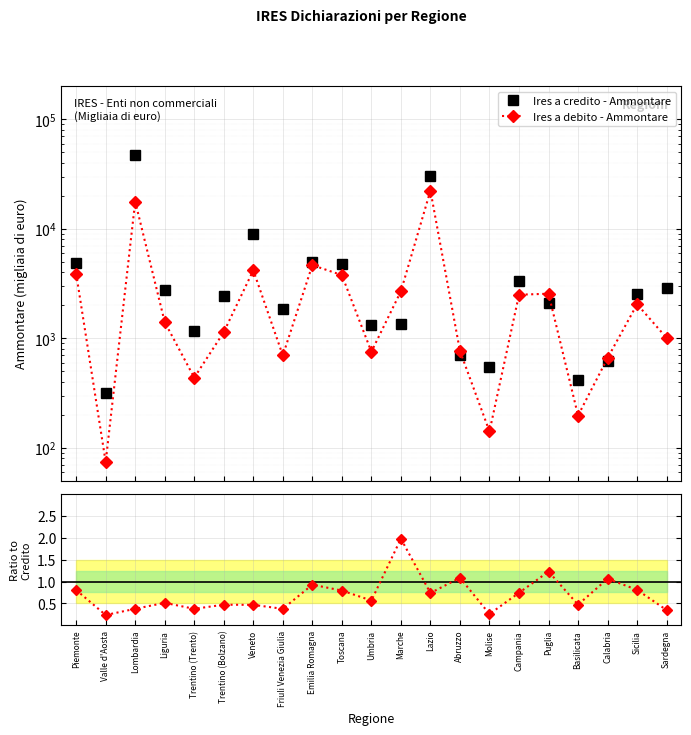

Reading left to right, transcribe all the data shown in this chart.

Ires a credito - Ammontare: Piemonte=4840.0	Valle d'Aosta=314.0	Lombardia=47026.0	Liguria=2736.0	Trentino (Trento)=1160.0	Trentino (Bolzano)=2418.0	Veneto=8935.0	Friuli Venezia Giulia=1852.0	Emilia Romagna=5017.0	Toscana=4759.0	Umbria=1330.0	Marche=1361.0	Lazio=30244.0	Abruzzo=705.0	Molise=547.0	Campania=3365.0	Puglia=2082.0	Basilicata=418.0	Calabria=621.0	Sicilia=2527.0	Sardegna=2894.0
Ires a debito - Ammontare: Piemonte=3897.0	Valle d'Aosta=74.0	Lombardia=17734.0	Liguria=1404.0	Trentino (Trento)=437.0	Trentino (Bolzano)=1138.0	Veneto=4176.0	Friuli Venezia Giulia=697.0	Emilia Romagna=4654.0	Toscana=3776.0	Umbria=753.0	Marche=2689.0	Lazio=22316.0	Abruzzo=765.0	Molise=141.0	Campania=2499.0	Puglia=2553.0	Basilicata=197.0	Calabria=660.0	Sicilia=2046.0	Sardegna=1007.0
Ratio debito/credito: Piemonte=0.8	Valle d'Aosta=0.2	Lombardia=0.4	Liguria=0.5	Trentino (Trento)=0.4	Trentino (Bolzano)=0.5	Veneto=0.5	Friuli Venezia Giulia=0.4	Emilia Romagna=0.9	Toscana=0.8	Umbria=0.6	Marche=2.0	Lazio=0.7	Abruzzo=1.1	Molise=0.3	Campania=0.7	Puglia=1.2	Basilicata=0.5	Calabria=1.1	Sicilia=0.8	Sardegna=0.3